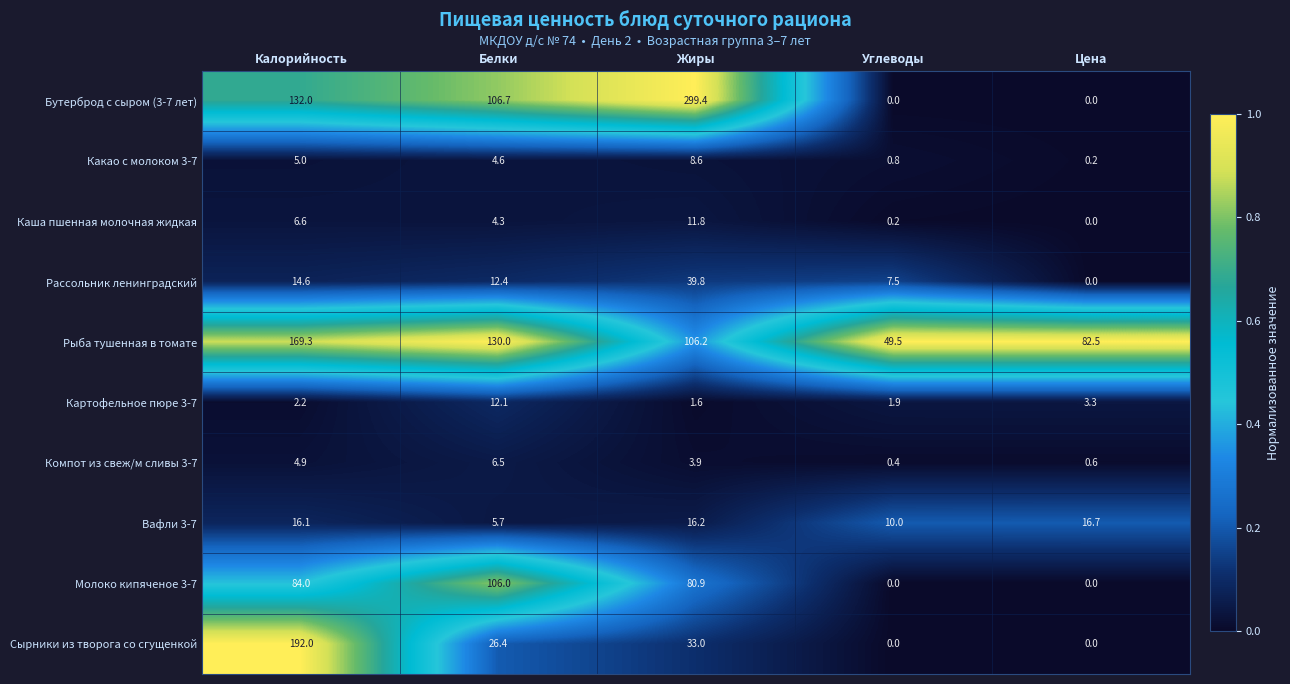

What value does the Рыба тушенная в томате series have at Цена?

82.5